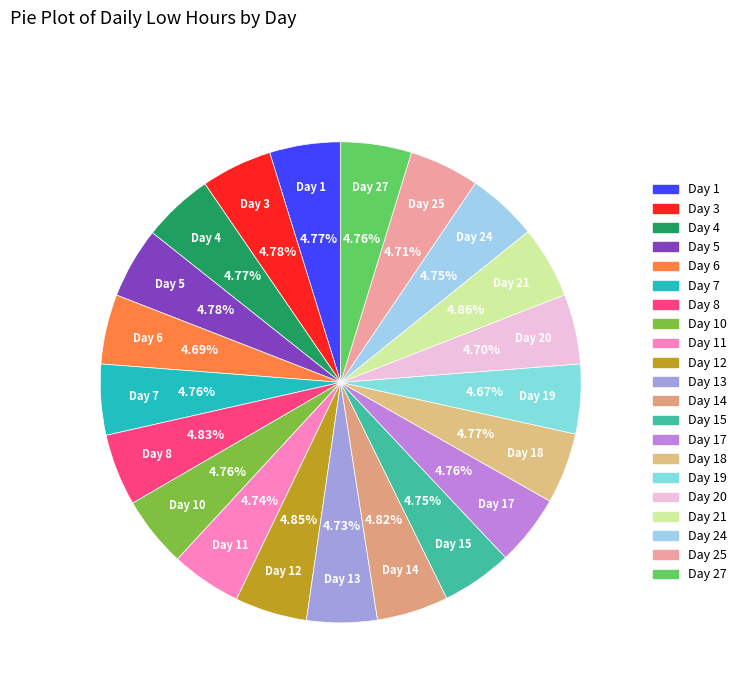

How many slices are in this pie chart?

21